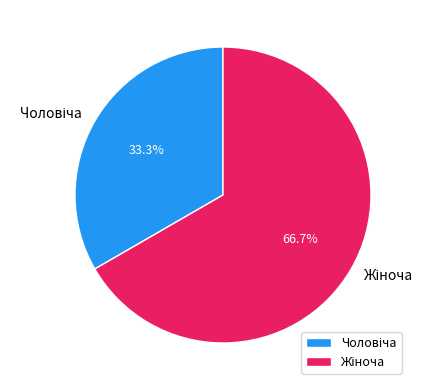

Is there a majority slice in this chart?

Yes